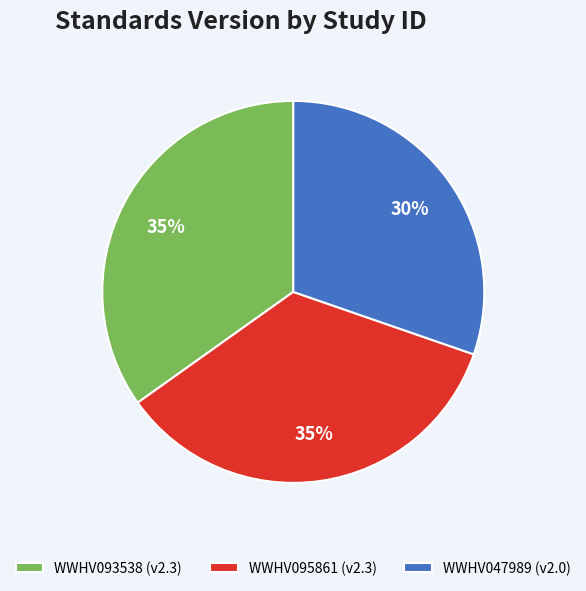

To the nearest percent, what is the combined percentage of WWHV095861 and WWHV093538?

70%